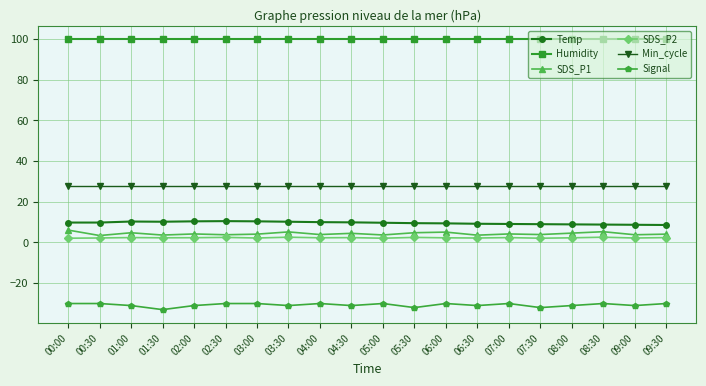

At how many categories does at least one series exceed 57?

20